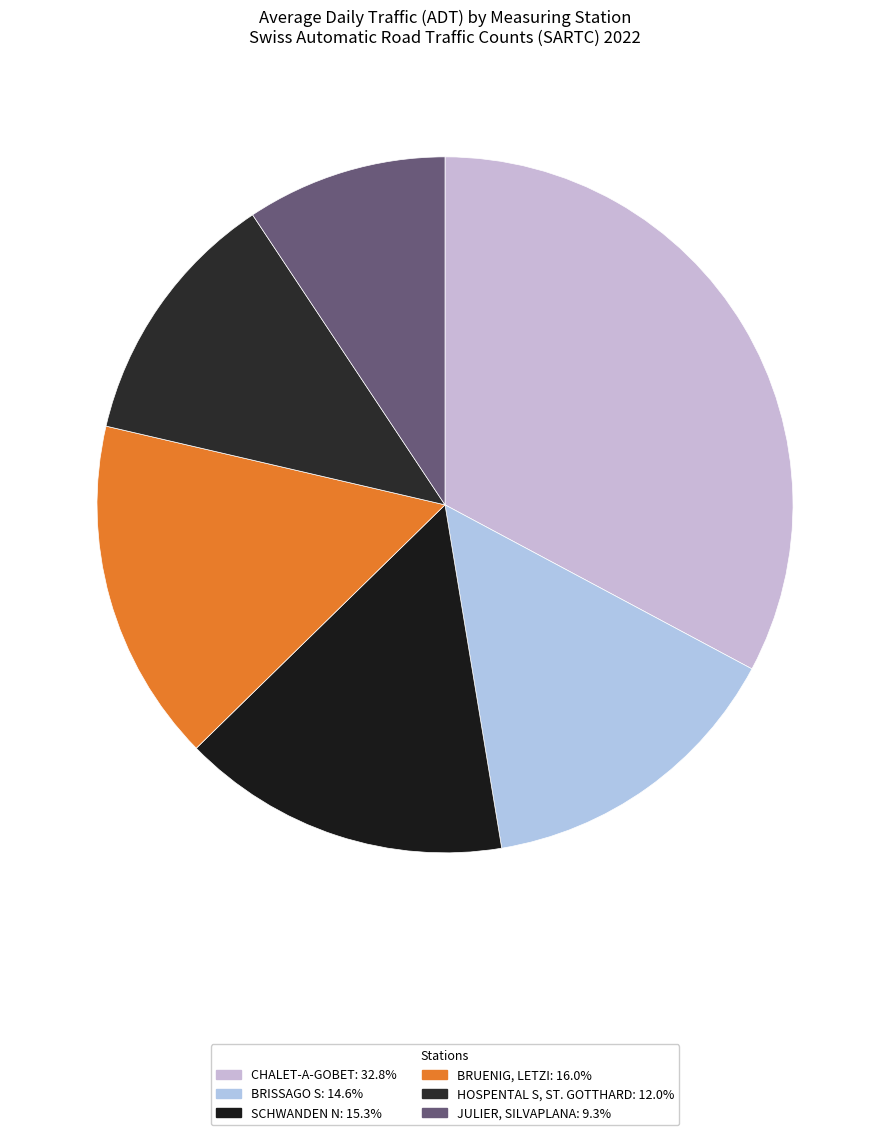

How many slices are in this pie chart?

6